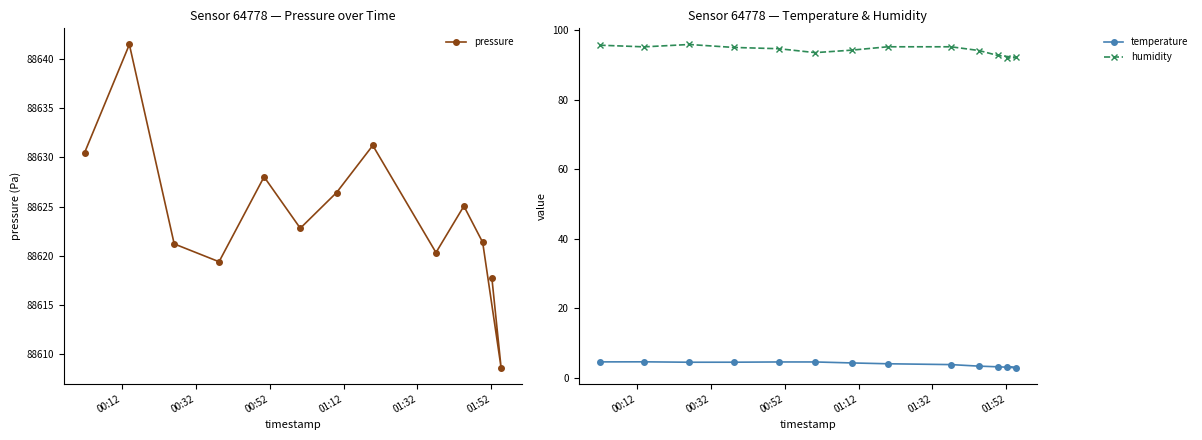

True or false: humidity and temperature cross at least once.

False